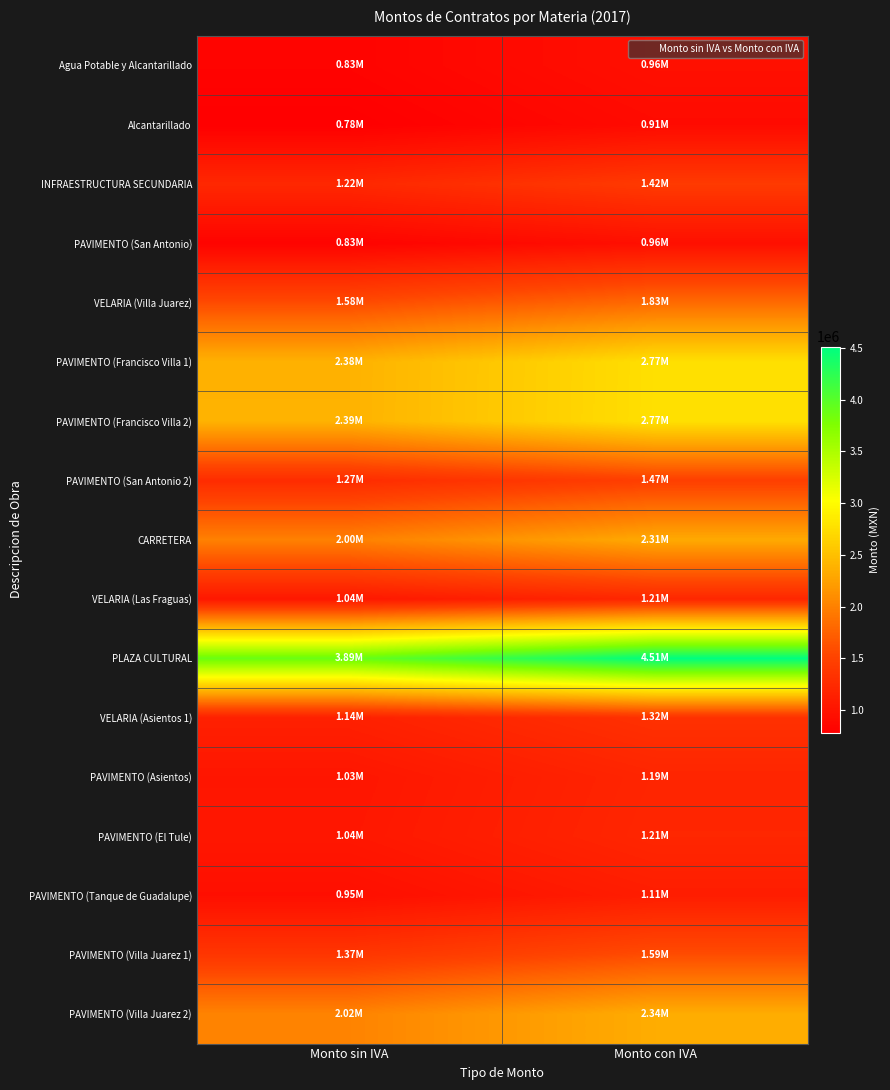

Reading left to right, transcribe all the data shown in this chart.

Agua Potable y Alcantarillado: Monto sin IVA=830074.6	Monto con IVA=962886.6
Alcantarillado: Monto sin IVA=783480.1	Monto con IVA=908836.9
INFRAESTRUCTURA SECUNDARIA: Monto sin IVA=1222686.3	Monto con IVA=1418316.1
PAVIMENTO (San Antonio): Monto sin IVA=828339.8	Monto con IVA=960874.2
VELARIA (Villa Juarez): Monto sin IVA=1575431.9	Monto con IVA=1827501.0
PAVIMENTO (Francisco Villa 1): Monto sin IVA=2384235.4	Monto con IVA=2765713.0
PAVIMENTO (Francisco Villa 2): Monto sin IVA=2386069.5	Monto con IVA=2767840.7
PAVIMENTO (San Antonio 2): Monto sin IVA=1267015.8	Monto con IVA=1469738.4
CARRETERA: Monto sin IVA=1995486.2	Monto con IVA=2314764.0
VELARIA (Las Fraguas): Monto sin IVA=1043873.7	Monto con IVA=1210893.5
PLAZA CULTURAL: Monto sin IVA=3889239.6	Monto con IVA=4511518.0
VELARIA (Asientos 1): Monto sin IVA=1138134.6	Monto con IVA=1320236.1
PAVIMENTO (Asientos): Monto sin IVA=1028914.5	Monto con IVA=1193540.8
PAVIMENTO (El Tule): Monto sin IVA=1040397.3	Monto con IVA=1206860.8
PAVIMENTO (Tanque de Guadalupe): Monto sin IVA=952983.9	Monto con IVA=1105461.3
PAVIMENTO (Villa Juarez 1): Monto sin IVA=1374759.5	Monto con IVA=1594721.0
PAVIMENTO (Villa Juarez 2): Monto sin IVA=2019025.0	Monto con IVA=2342069.0